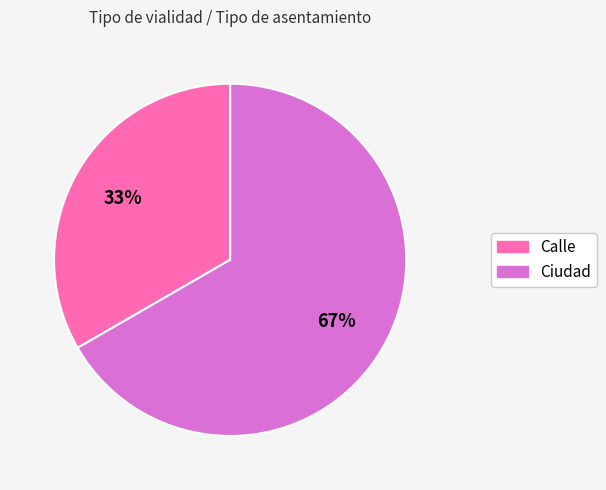

To the nearest percent, what is the combined percentage of Ciudad and Calle?

100%